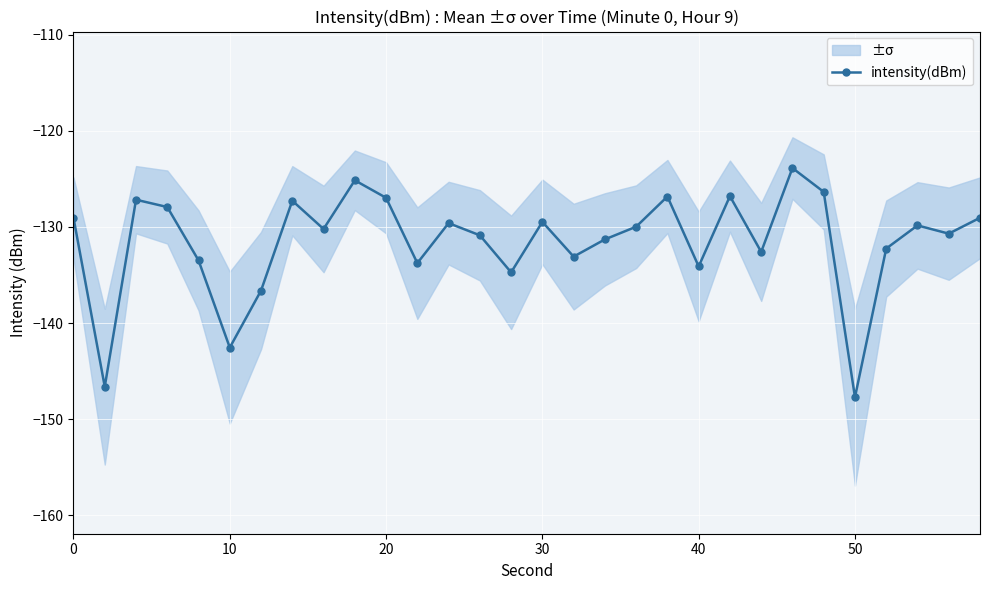

True or false: there are more than 1 points higher than both neighbors.

True